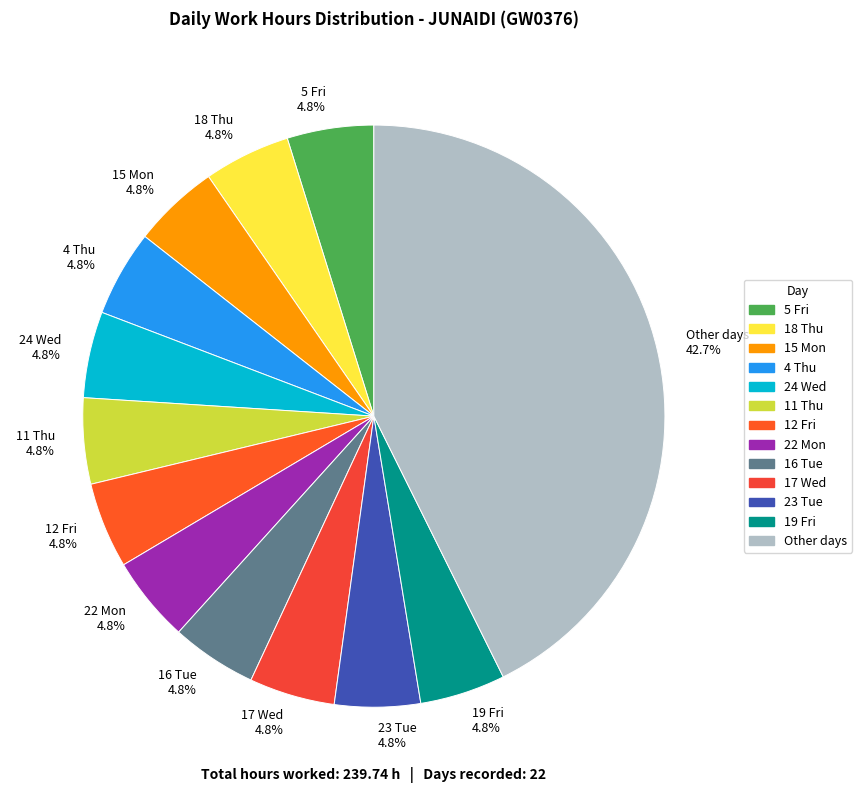

What portion of the pie excludes 16 Tue 4.8%?

95.2%